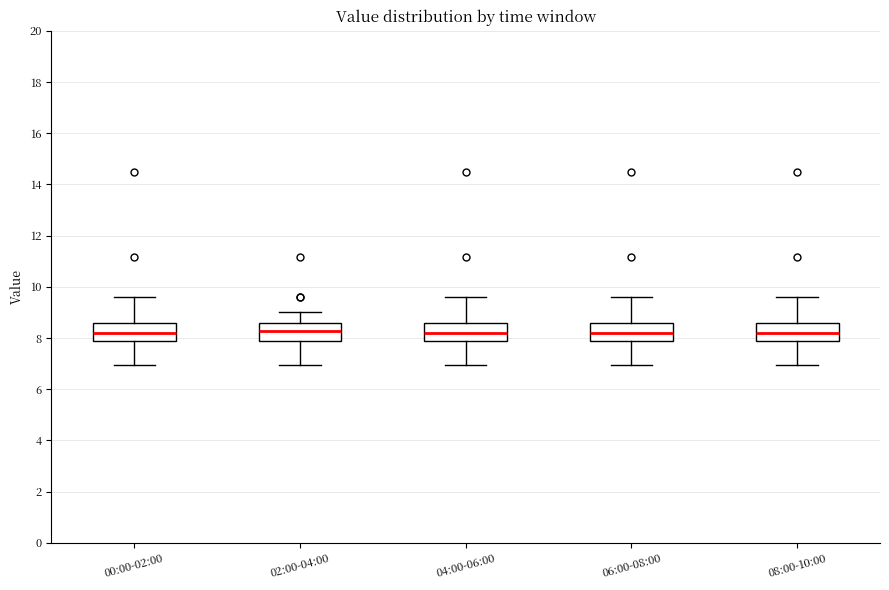

Where is the upper edge of the box for 02:00-04:00 on the y-axis? The values are not printed on the chart, so give them approximately, as read against the axis.

8.6